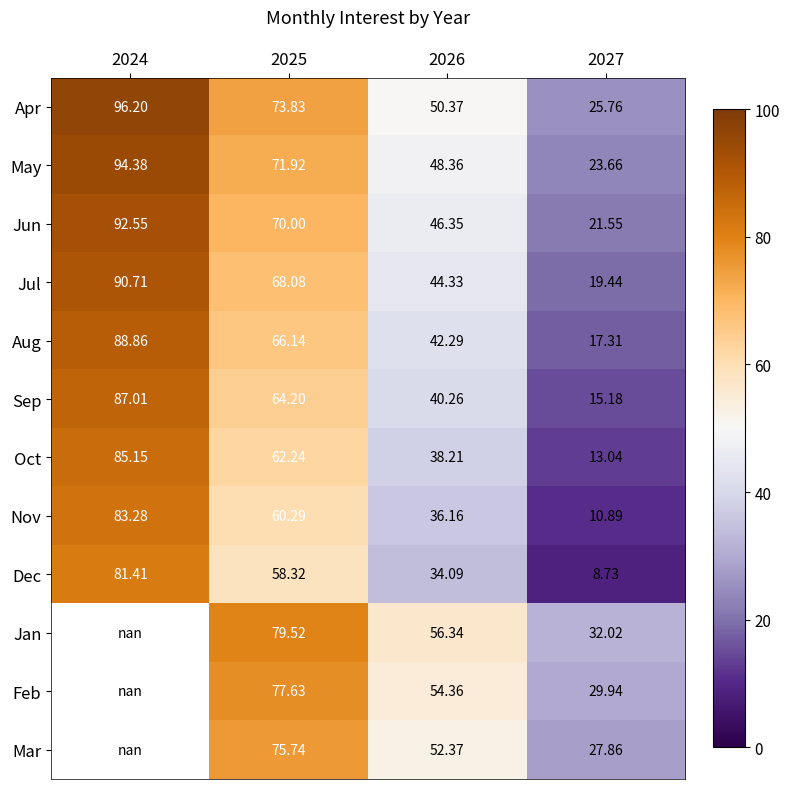

How many values in the Apr series are below 73?

2